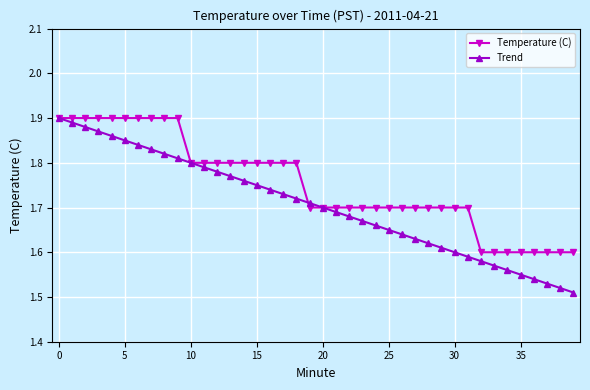

Which series has the largest range (max minus min)?

Trend